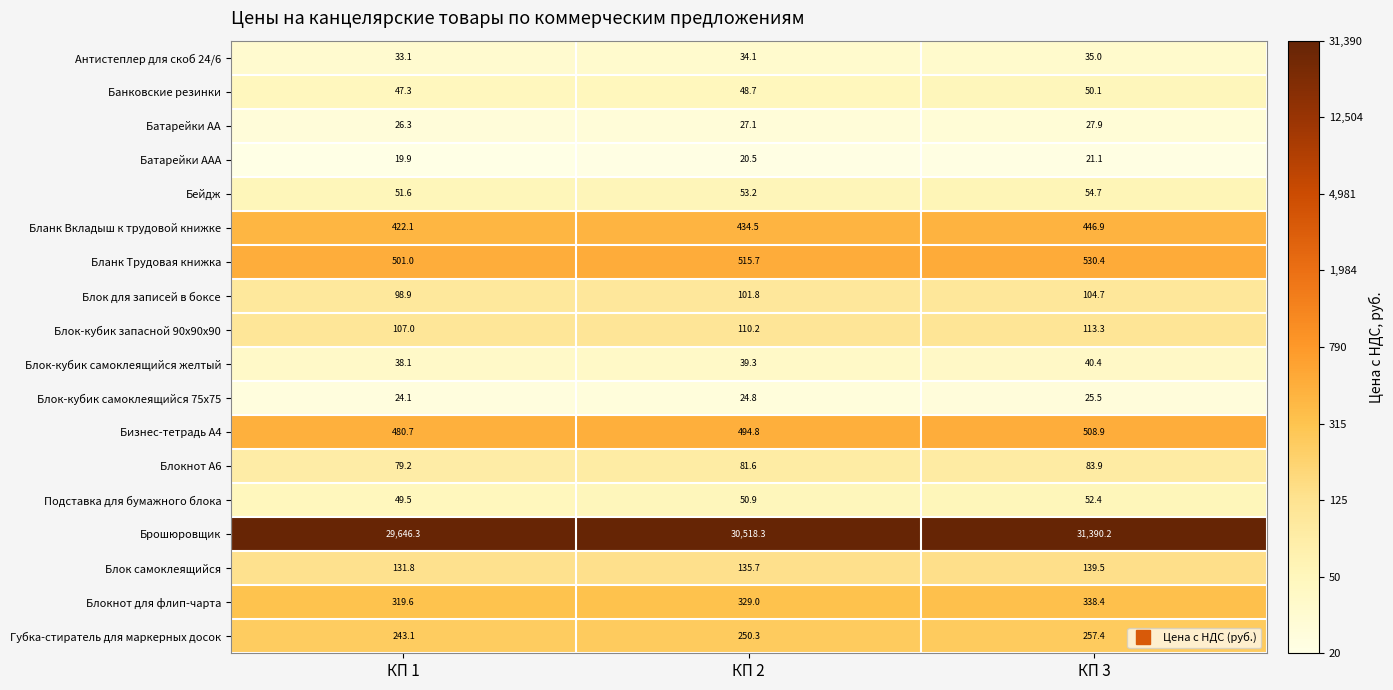

What is the difference between the highest and lowest values at КП 2?

30497.8